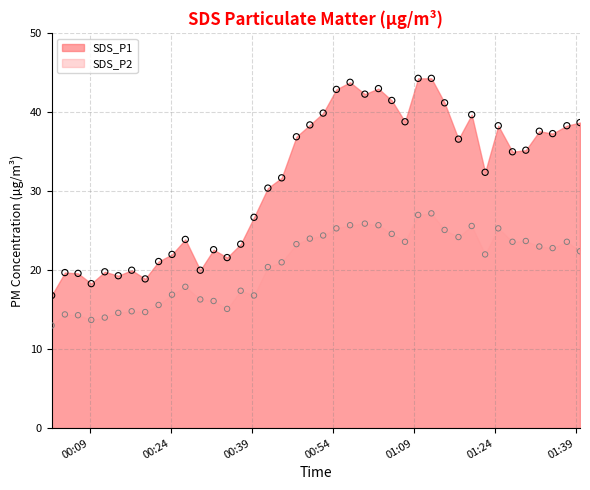

At which category is the sum across all series the highest?

2023/03/20 01:12:16